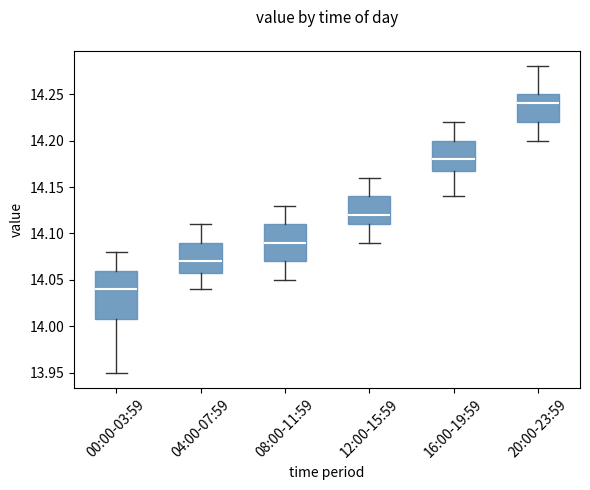

Where does the lower whisker of the box for 16:00-19:59 end on the y-axis? The values are not printed on the chart, so give them approximately, as read against the axis.

14.14